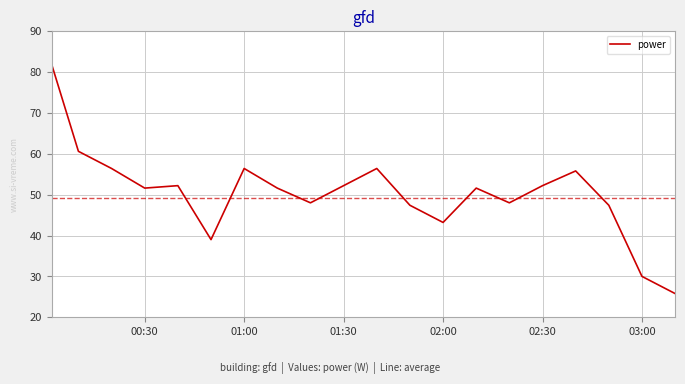

How many lines are shown in the chart?

1